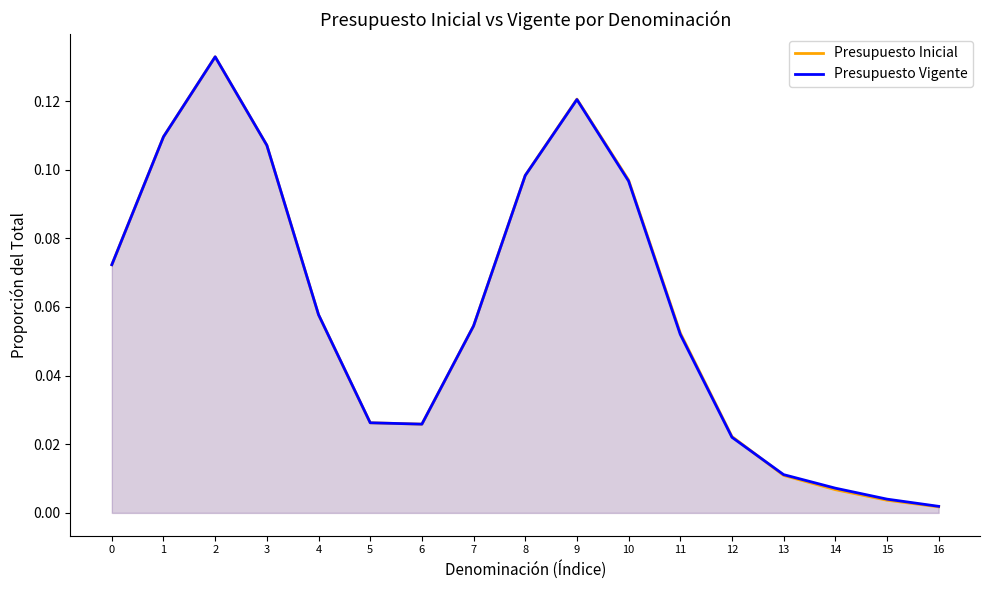

What value does the Presupuesto Vigente series have at 4?

0.1